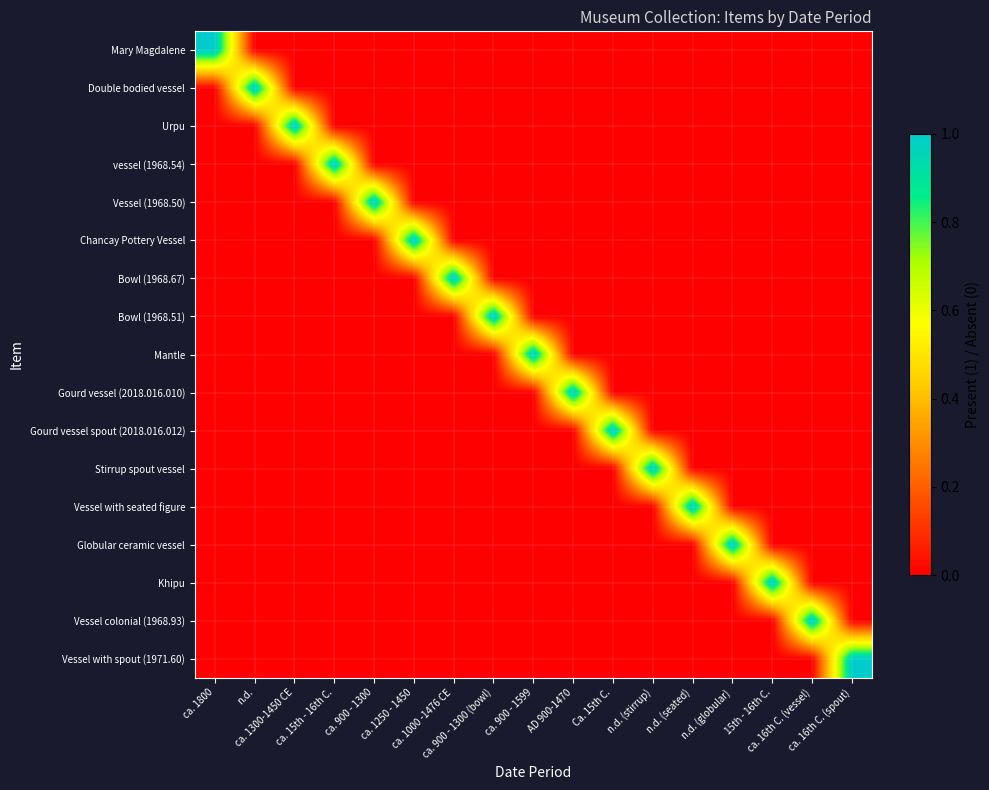

Rank the series by their maximum value, from lowest to highest.

Mary Magdalene, Double bodied vessel, Urpu, vessel (1968.54), Vessel (1968.50), Chancay Pottery Vessel, Bowl (1968.67), Bowl (1968.51), Mantle, Gourd vessel (2018.016.010), Gourd vessel spout (2018.016.012), Stirrup spout vessel, Vessel with seated figure, Globular ceramic vessel, Khipu, Vessel colonial (1968.93), Vessel with spout (1971.60)